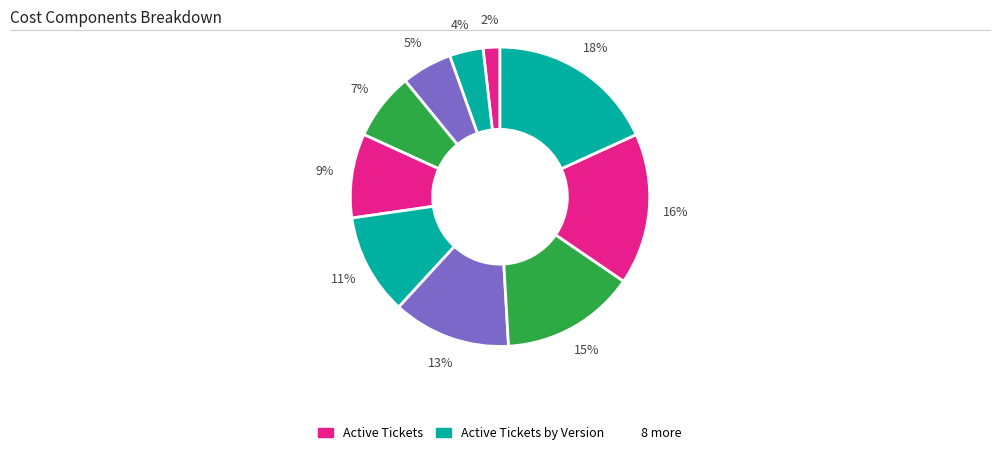

How many segments does this pie chart have?

10